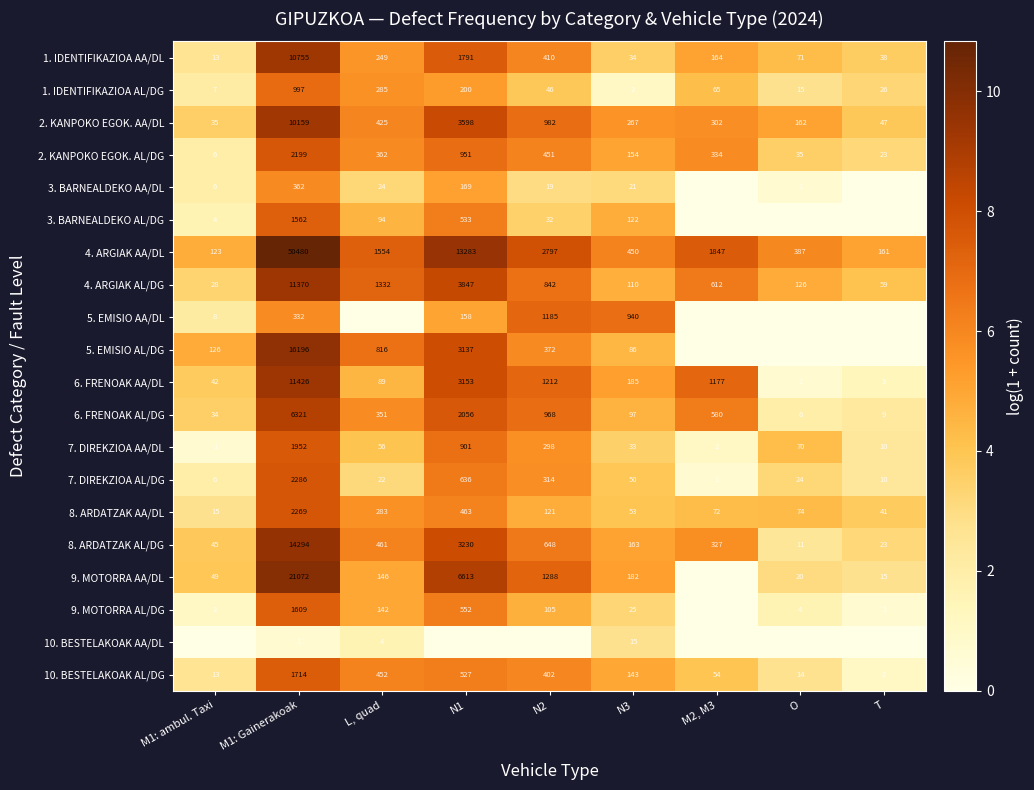

What is the sum of all 8. ARDATZAK AA/DL values?

3391